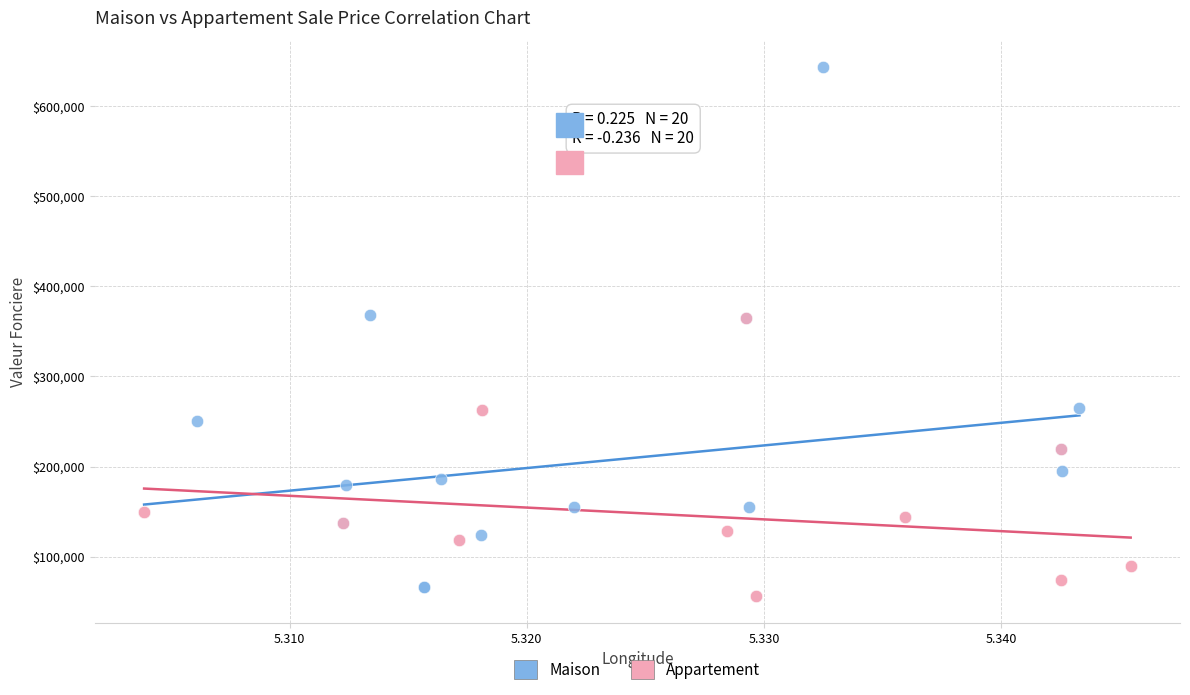

What are all the series names shown in the legend?

Maison, Appartement